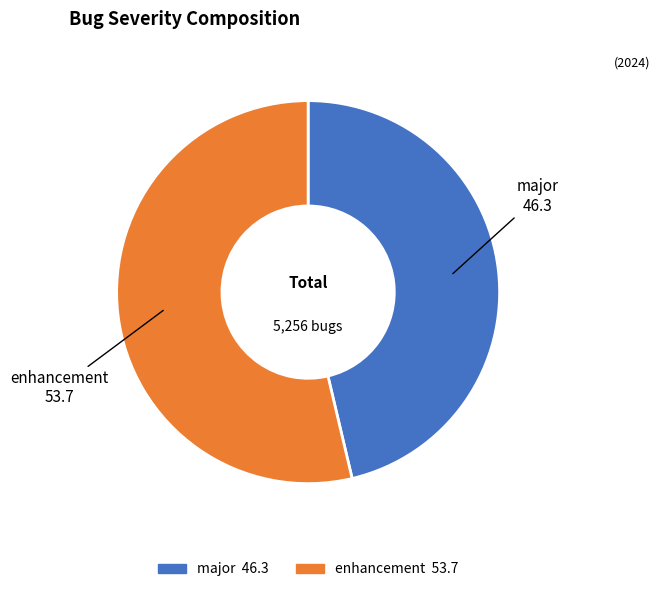

Is there a majority slice in this chart?

Yes